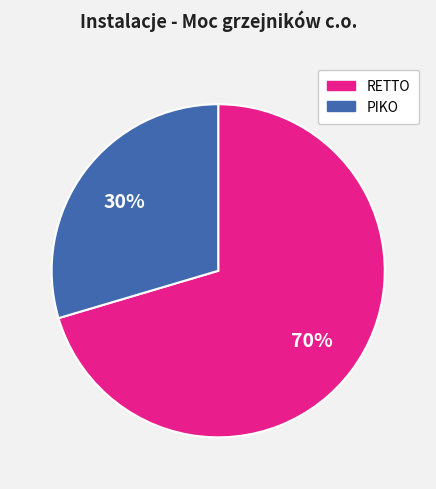

To the nearest percent, what is the average slice percentage?

50%